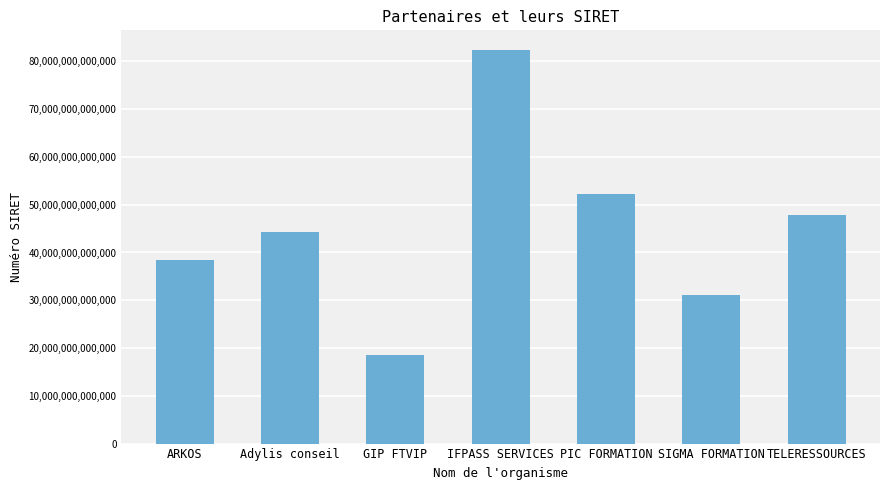

List the labels in order of value, largest first.

IFPASS SERVICES, PIC FORMATION, TELERESSOURCES, Adylis conseil, ARKOS, SIGMA FORMATION, GIP FTVIP